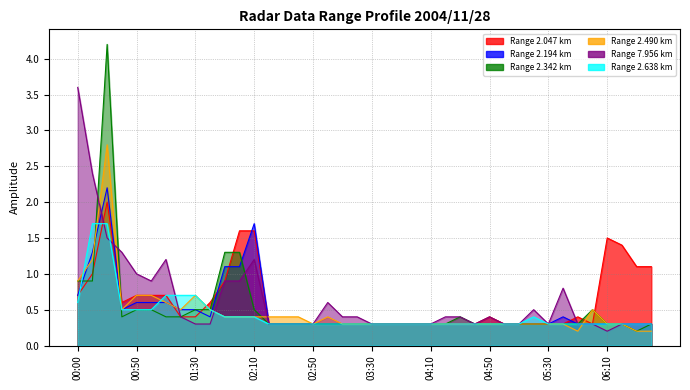

What are all the series names shown in the legend?

2.047, 2.194, 2.342, 2.490, 7.956, 2.638